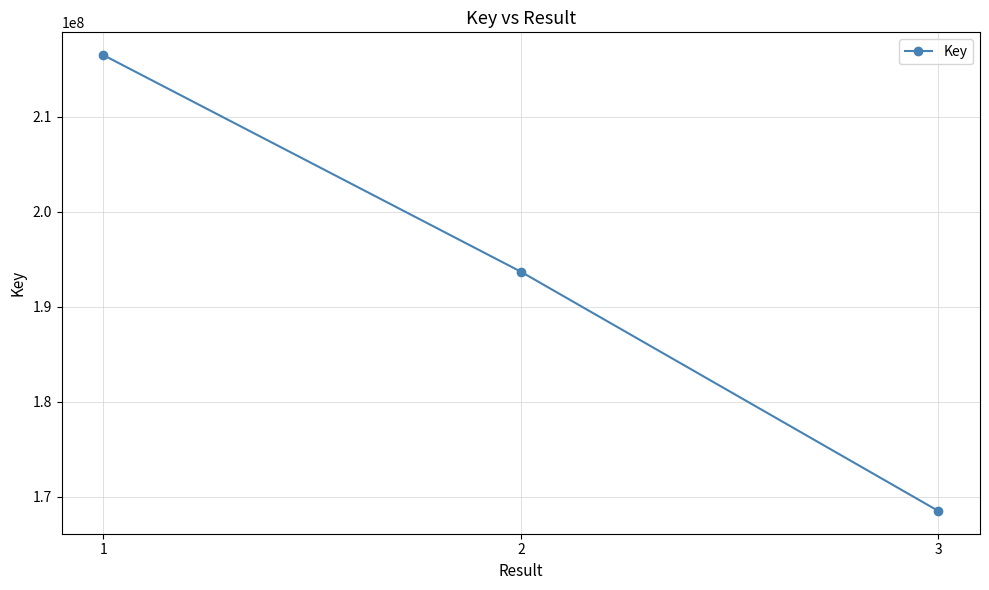

Reading right to left, what are all the values shown in this chart?

3=168504756	2=193694475	1=216497077